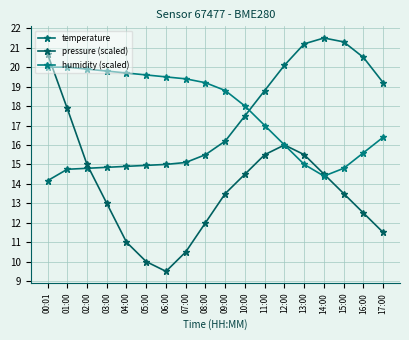

How many data points in temperature are above 16?

9